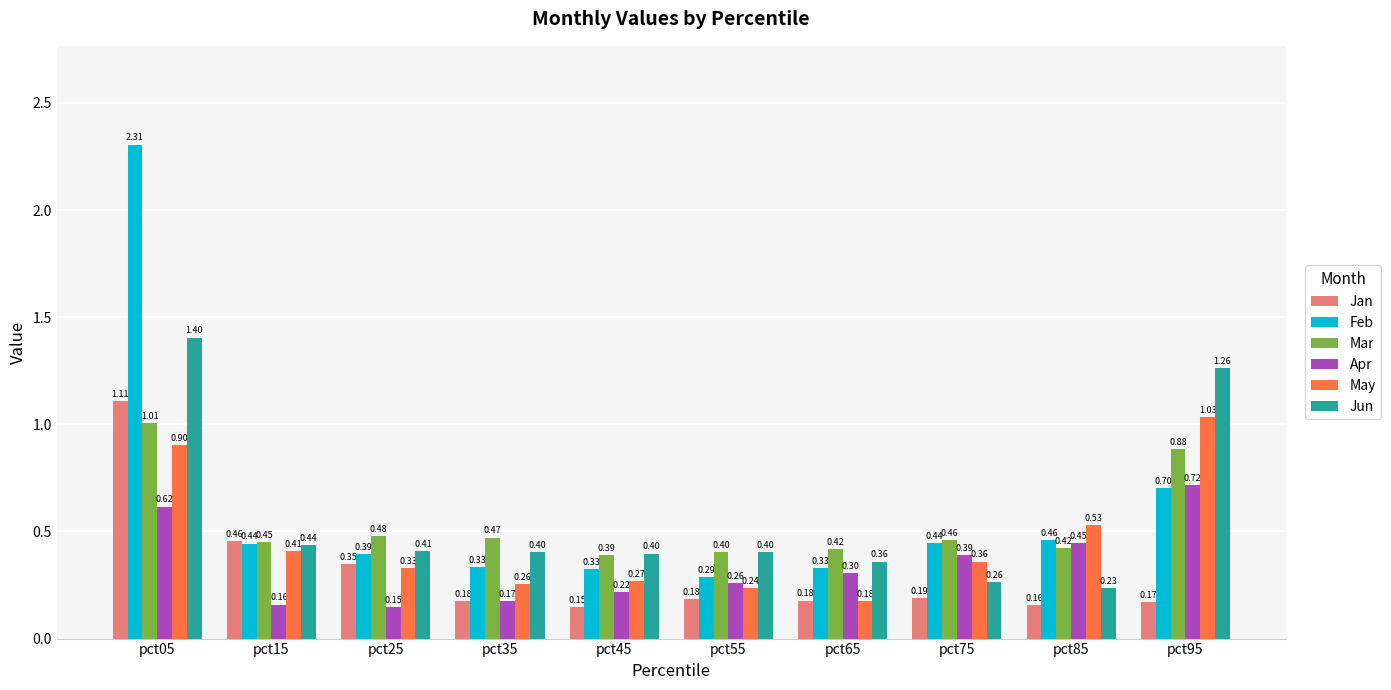

What is the value of the Mar bar at the 10th from the left?

0.9